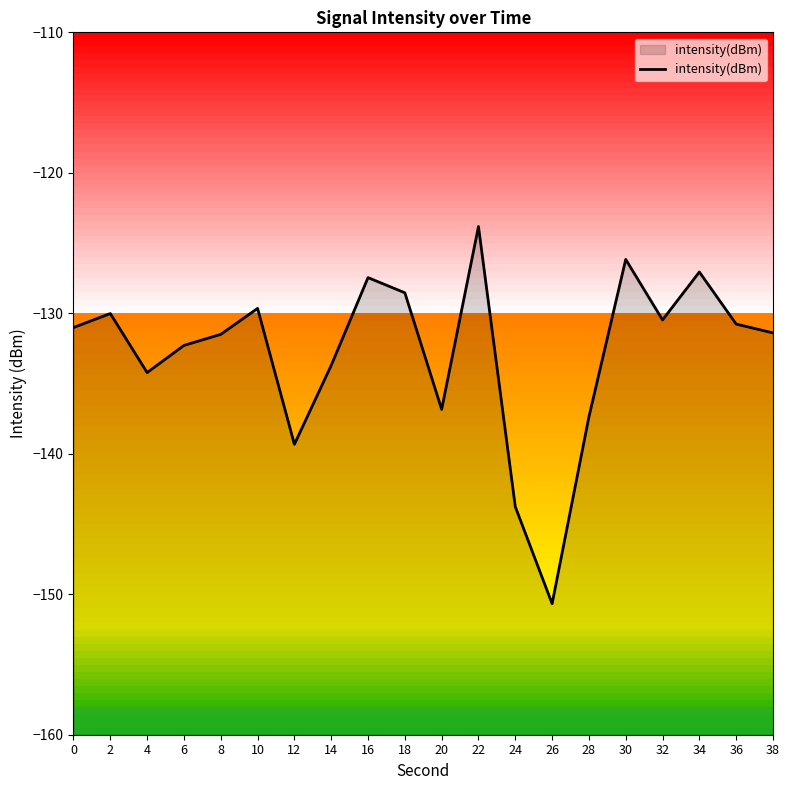

List the labels in order of value, smallest first.

26, 24, 12, 28, 20, 4, 14, 6, 8, 38, 0, 36, 32, 2, 10, 18, 16, 34, 30, 22